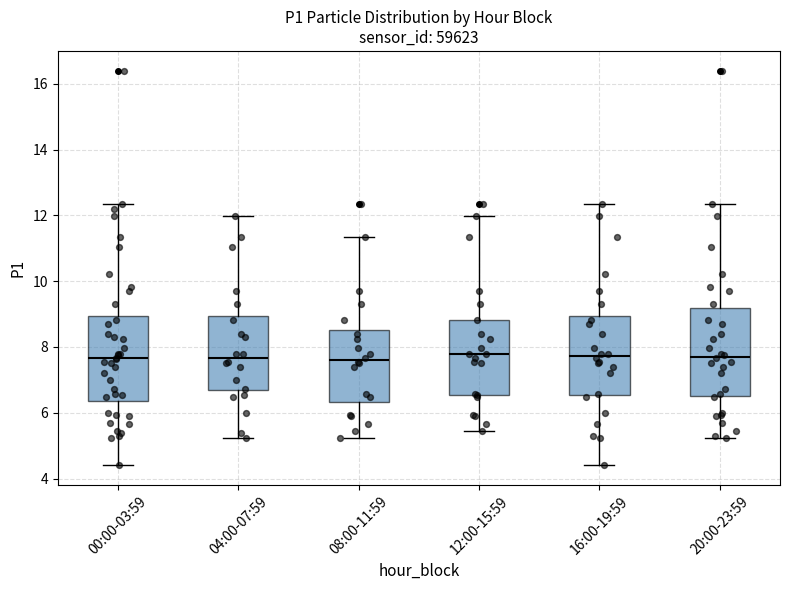

Reading left to right, transcribe this box plot: for each box, give where its median line is, the range the box spans, and where its two whiskers end, as read against the y-axis. The values are not printed on the chart, so give them approximately, as read against the axis.

00:00-03:59: median 7.6, box 6.4 to 9.0, whiskers 4.4 to 12.4
04:00-07:59: median 7.6, box 6.6 to 9.0, whiskers 5.2 to 12.0
08:00-11:59: median 7.6, box 6.4 to 8.6, whiskers 5.2 to 11.4
12:00-15:59: median 7.8, box 6.6 to 8.8, whiskers 5.4 to 12.0
16:00-19:59: median 7.8, box 6.6 to 9.0, whiskers 4.4 to 12.4
20:00-23:59: median 7.8, box 6.4 to 9.2, whiskers 5.2 to 12.4